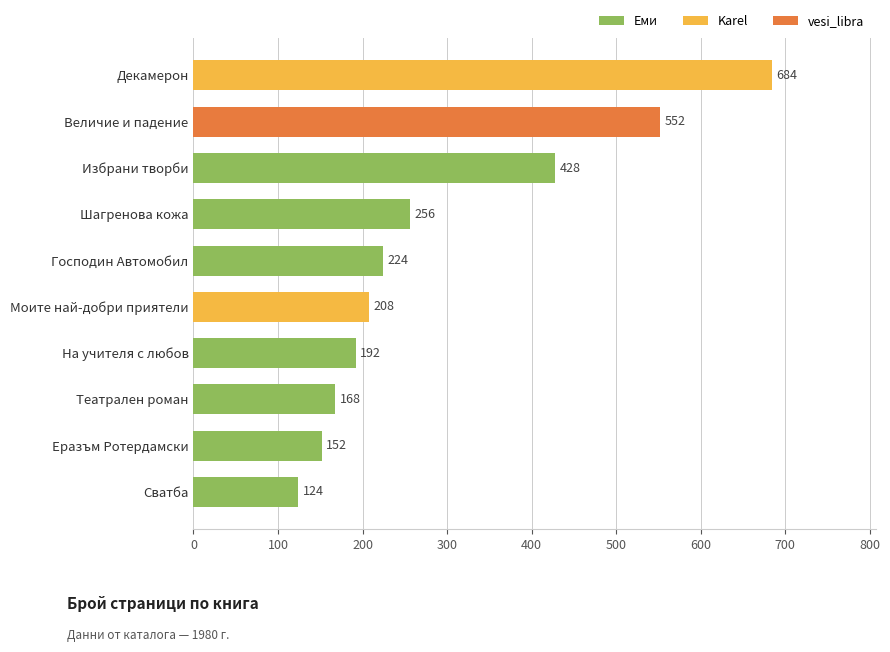

Between Шагренова кожа and Избрани творби, which is larger?

Избрани творби